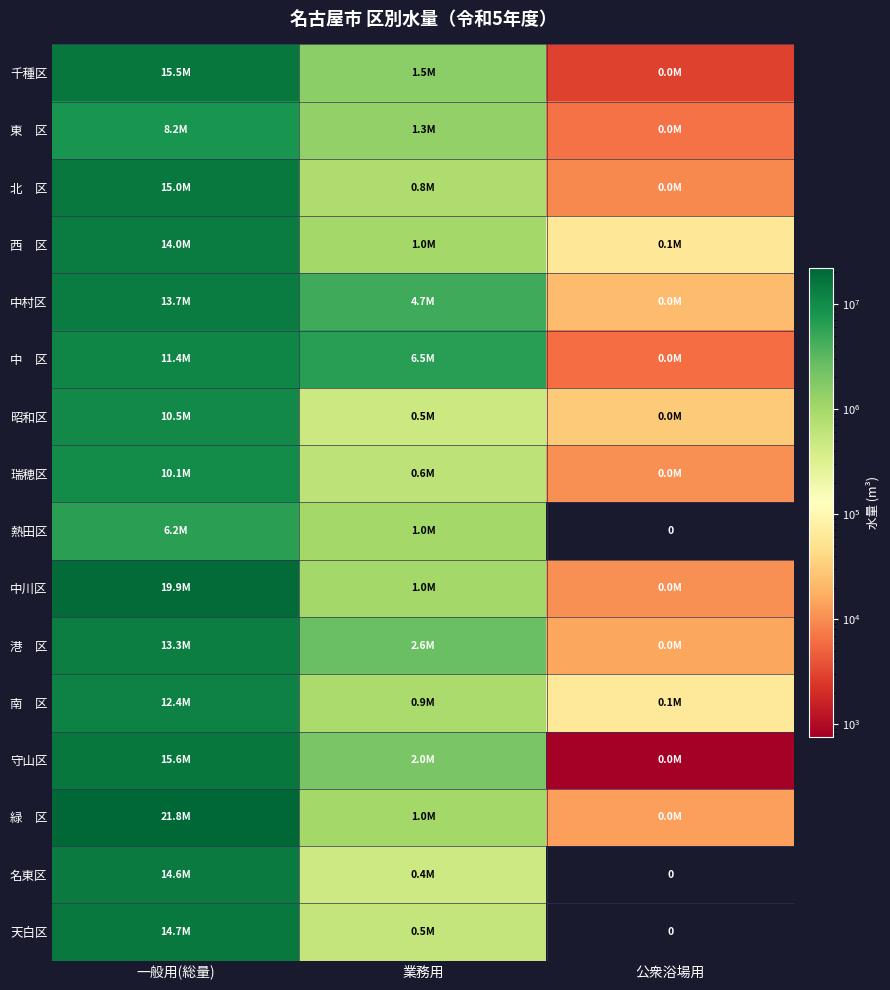

What is the total value across all series at 業務用?

26529303